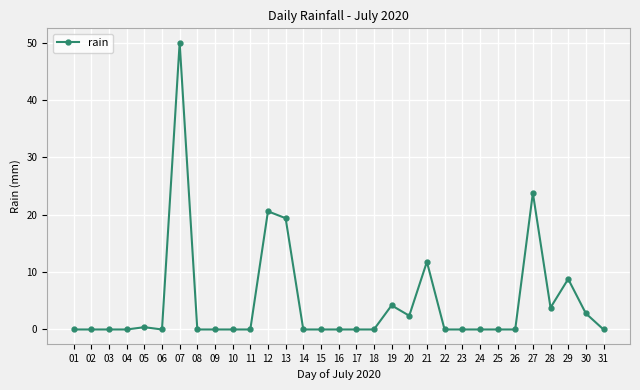

Where is the data nearest to the value 25?

27